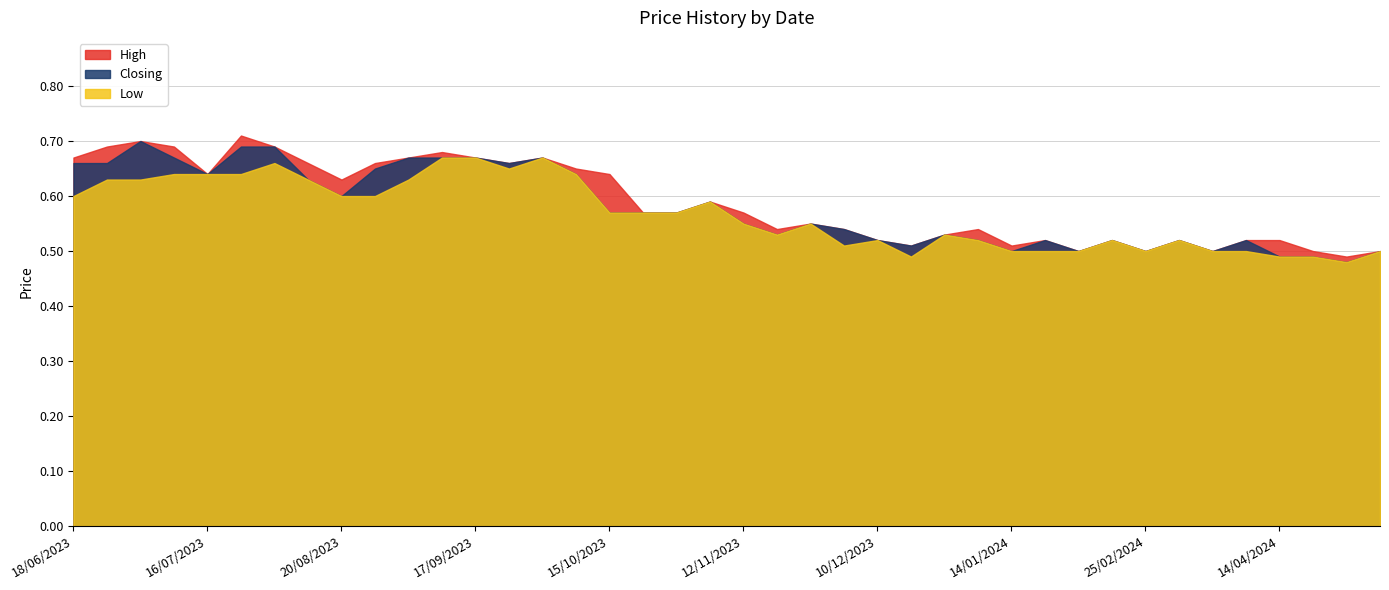

What is the greatest value displayed?

0.7